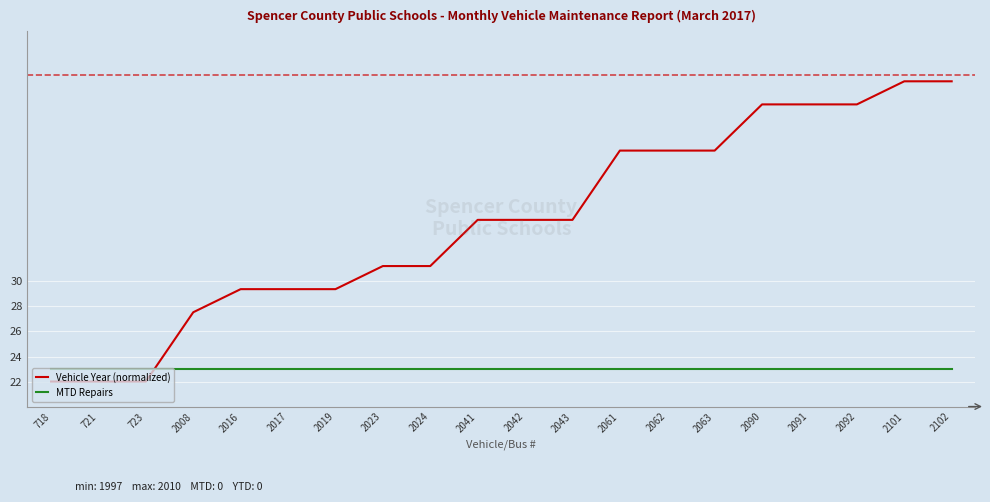

Reading left to right, list all the values displayed in this chart.

Vehicle Year (normalized): 22.0	22.0	22.0	27.5	29.4	29.4	29.4	31.2	31.2	34.9	34.9	34.9	40.5	40.5	40.5	44.2	44.2	44.2	46.0	46.0
MTD Repairs: 23.0	23.0	23.0	23.0	23.0	23.0	23.0	23.0	23.0	23.0	23.0	23.0	23.0	23.0	23.0	23.0	23.0	23.0	23.0	23.0